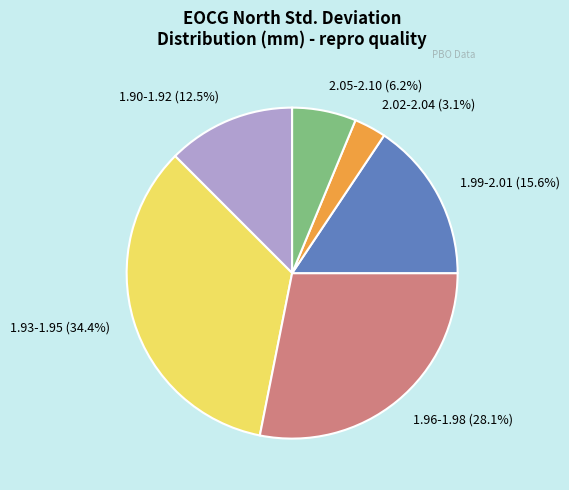

Between 1.90-1.92 and 2.05-2.10, which is larger?

1.90-1.92